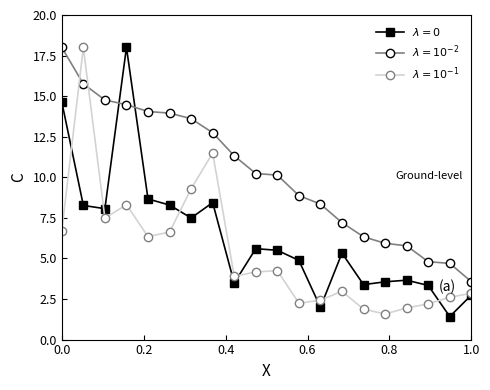

What is the greatest value displayed?

18.0